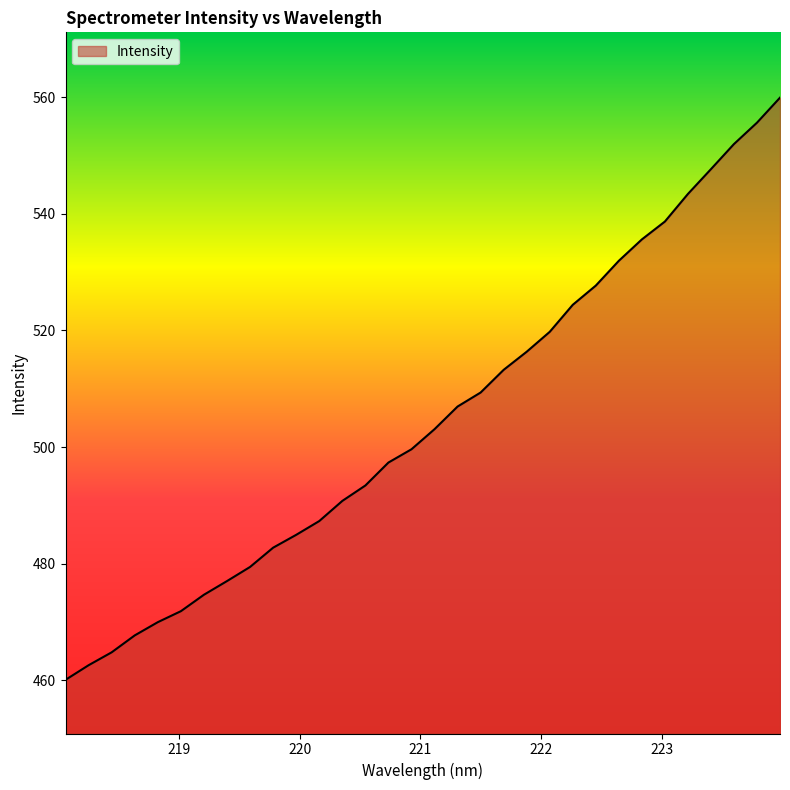

What is the difference between the maximum and minimum values?

99.8